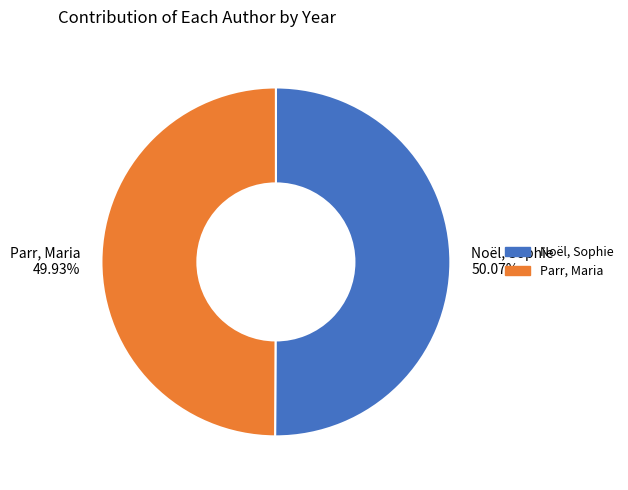

What percentage is the Parr, Maria slice, to the nearest percent?

50%